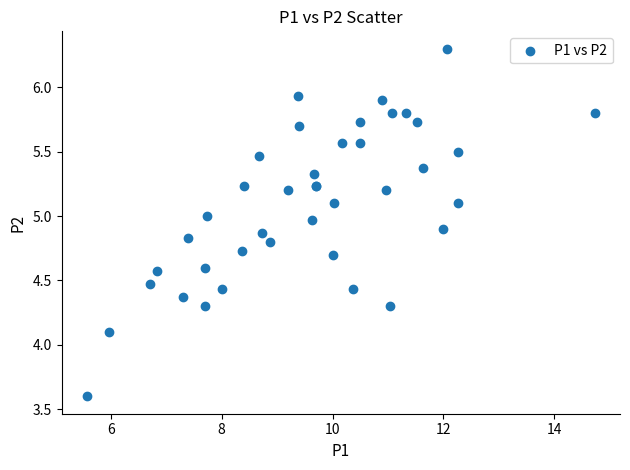

What Y value in the scatter plot is closest to 4?

4.1